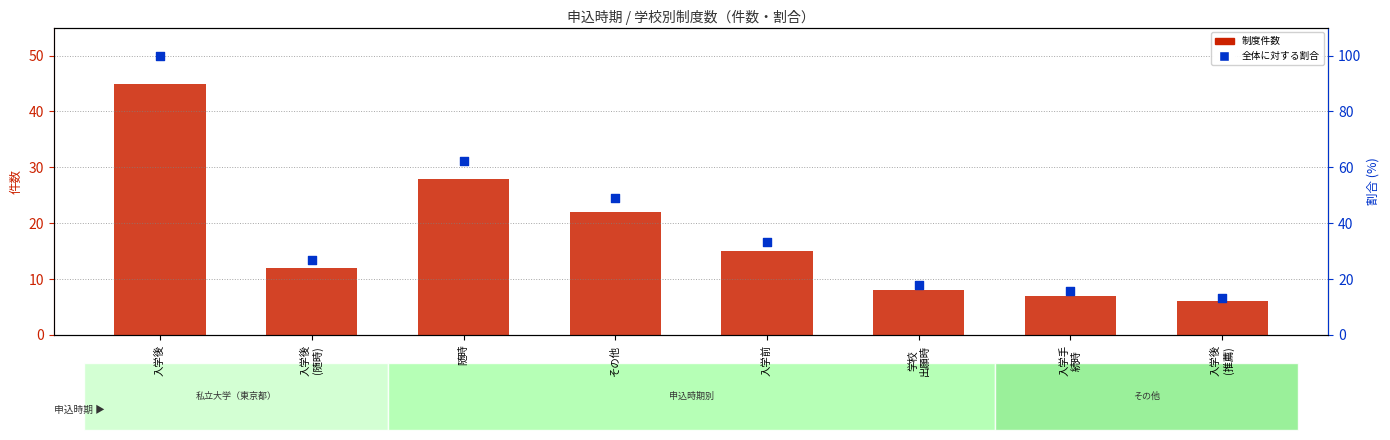

Which series has the widest spread of Y values?

全体に対する割合